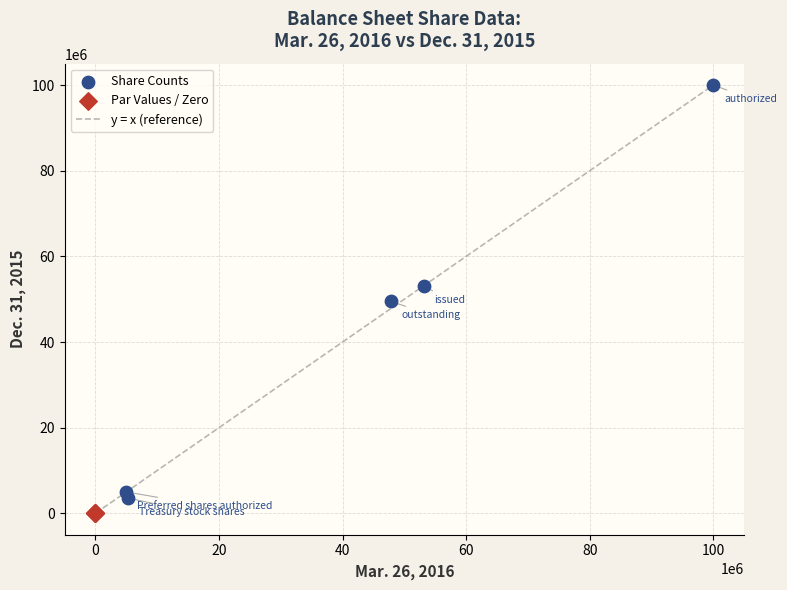

Which series has the largest Y range (max minus min)?

Share Counts